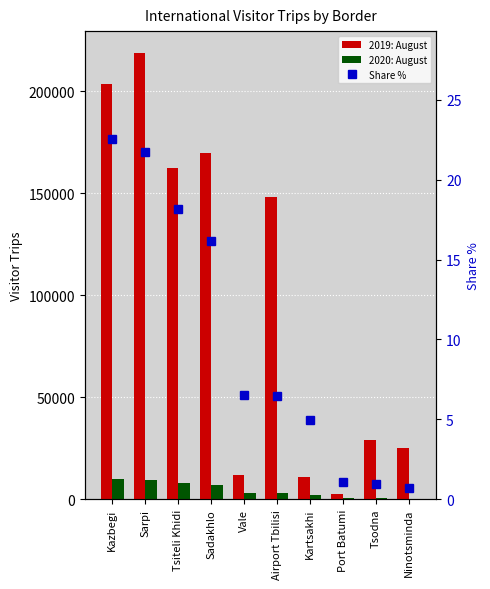

At how many categories does at least one series exceed 48059?

5